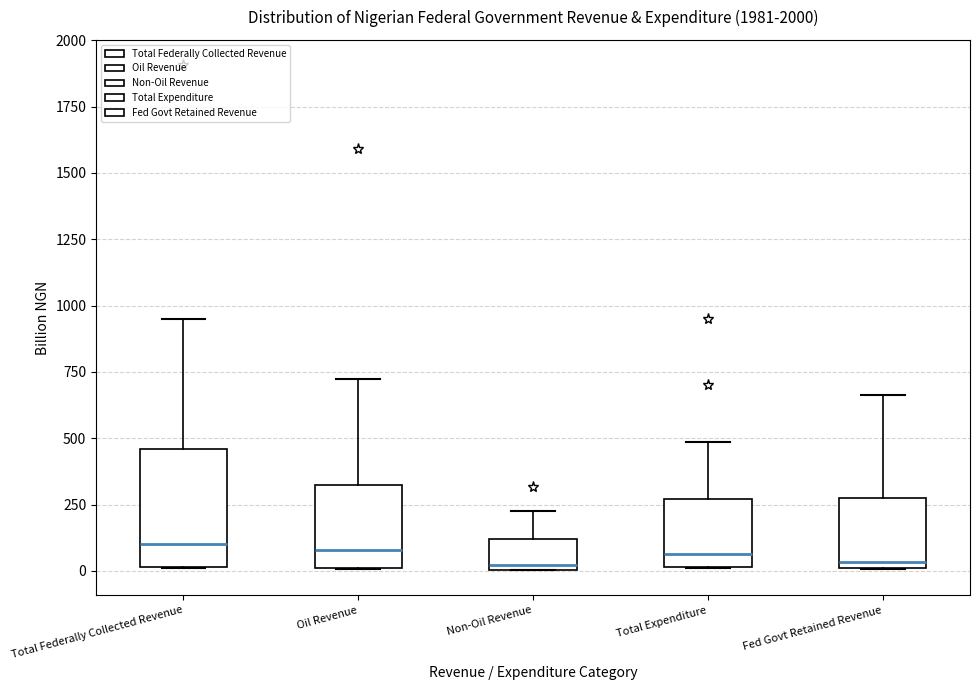

Reading left to right, read every box against the y-axis: the position of its median line, the range the box covers, and the ends of its whiskers. The values are not printed on the chart, so give them approximately, as read against the axis.

Total Federally Collected Revenue: median 100, box 0 to 450, whiskers 0 to 950
Oil Revenue: median 100, box 0 to 300, whiskers 0 to 700
Non-Oil Revenue: median 0 (just above the box's lower edge), box 0 to 100, whiskers 0 to 200
Total Expenditure: median 50, box 0 to 250, whiskers 0 to 500
Fed Govt Retained Revenue: median 50, box 0 to 300, whiskers 0 to 650